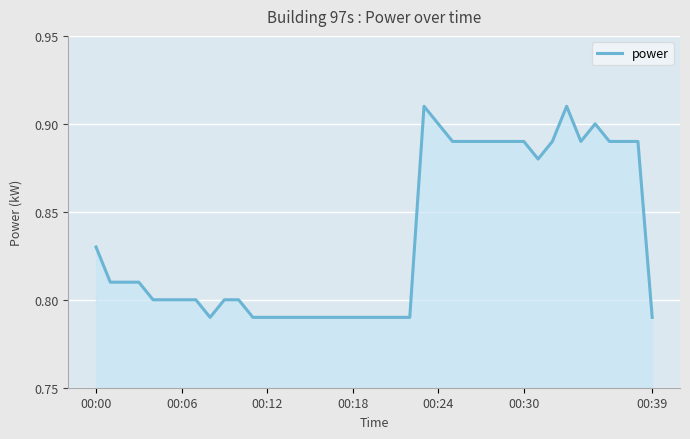

How many distinct data groups are displayed?

1